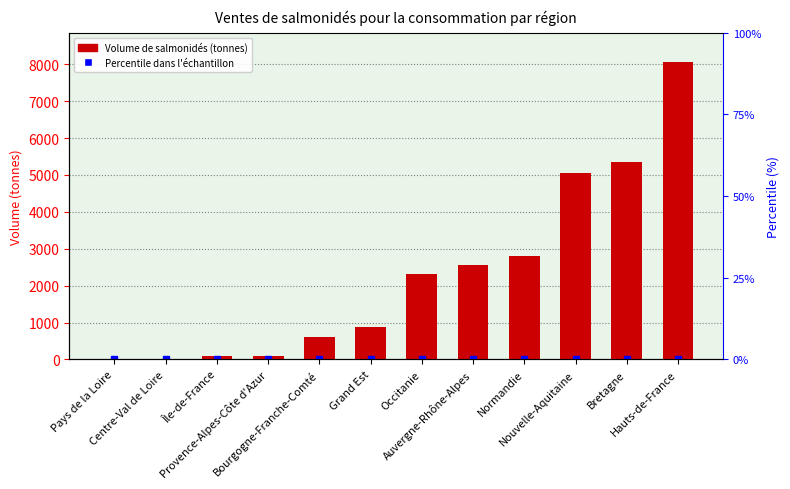

The chart shows a value of 8052.3 at Hauts-de-France. True or false?

True